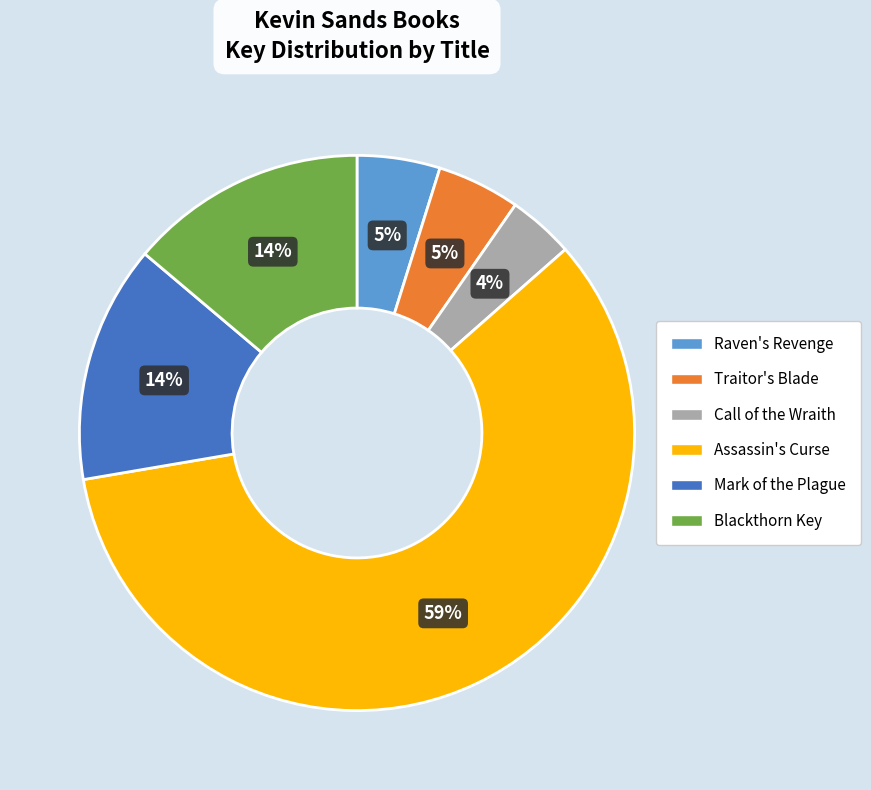

To the nearest percent, what percentage of the pie is Blackthorn Key?

14%